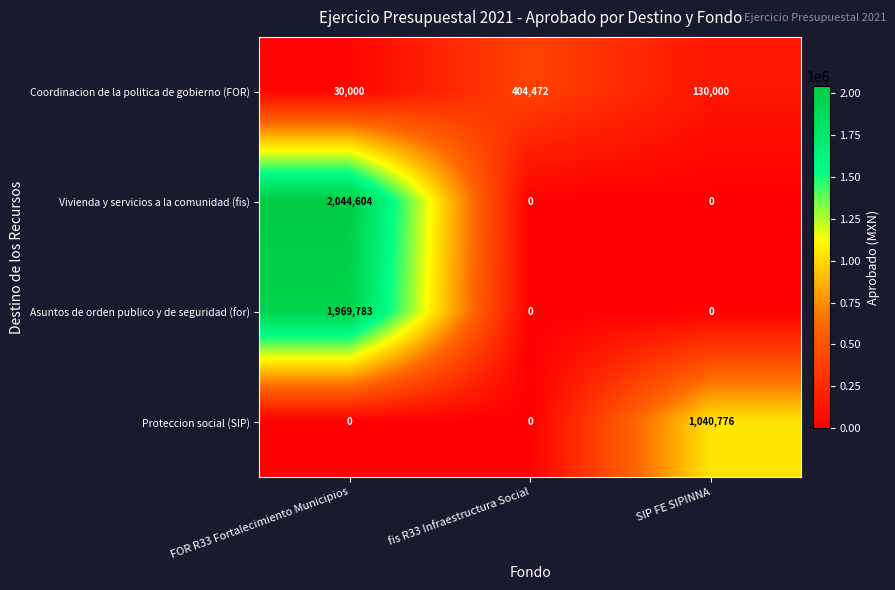

What is the difference between the maximum and minimum values in the Asuntos de orden publico y de seguridad (for) series?

1969783